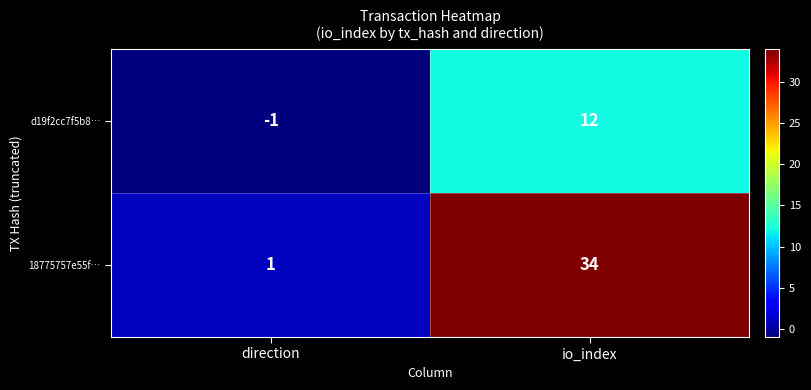

How many distinct data groups are displayed?

2